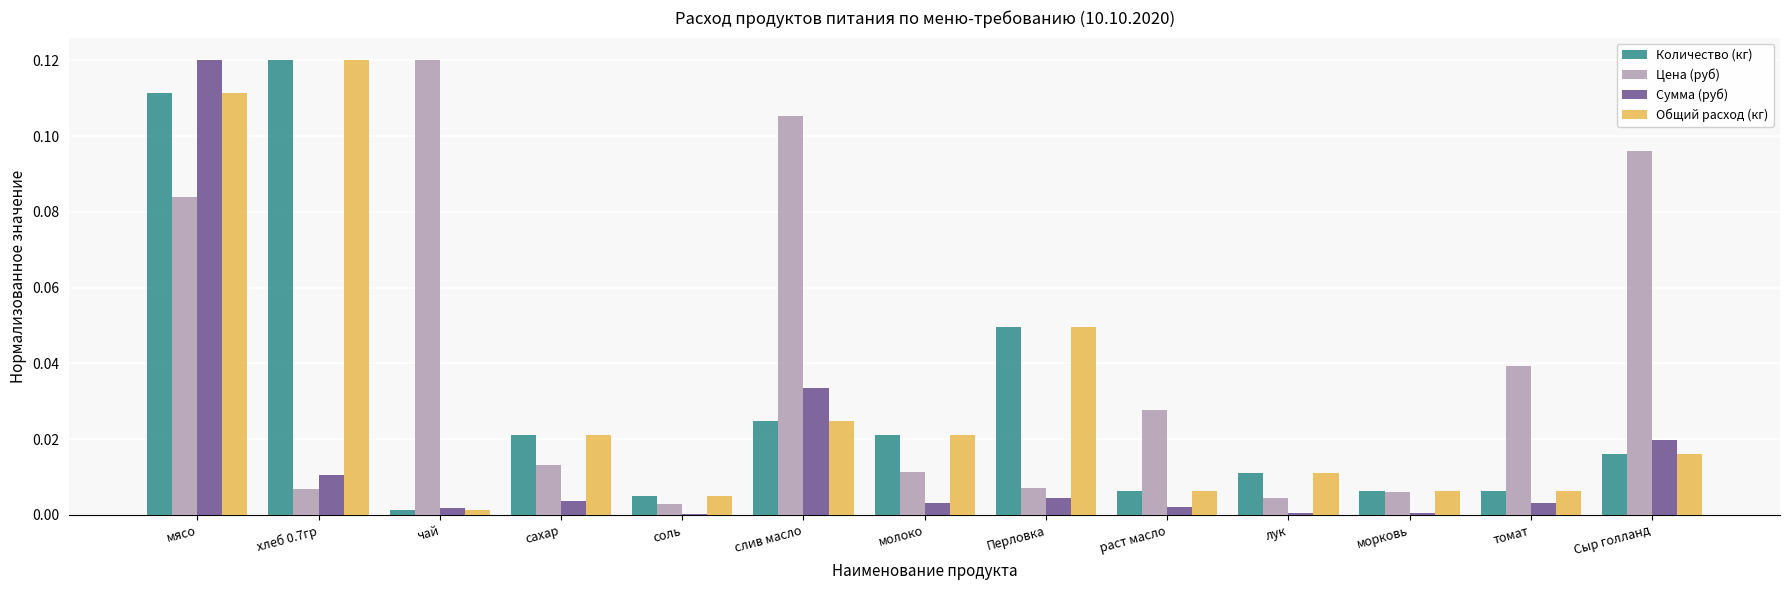

True or false: Количество (кг) has a value of 0.0 at мясо.

False